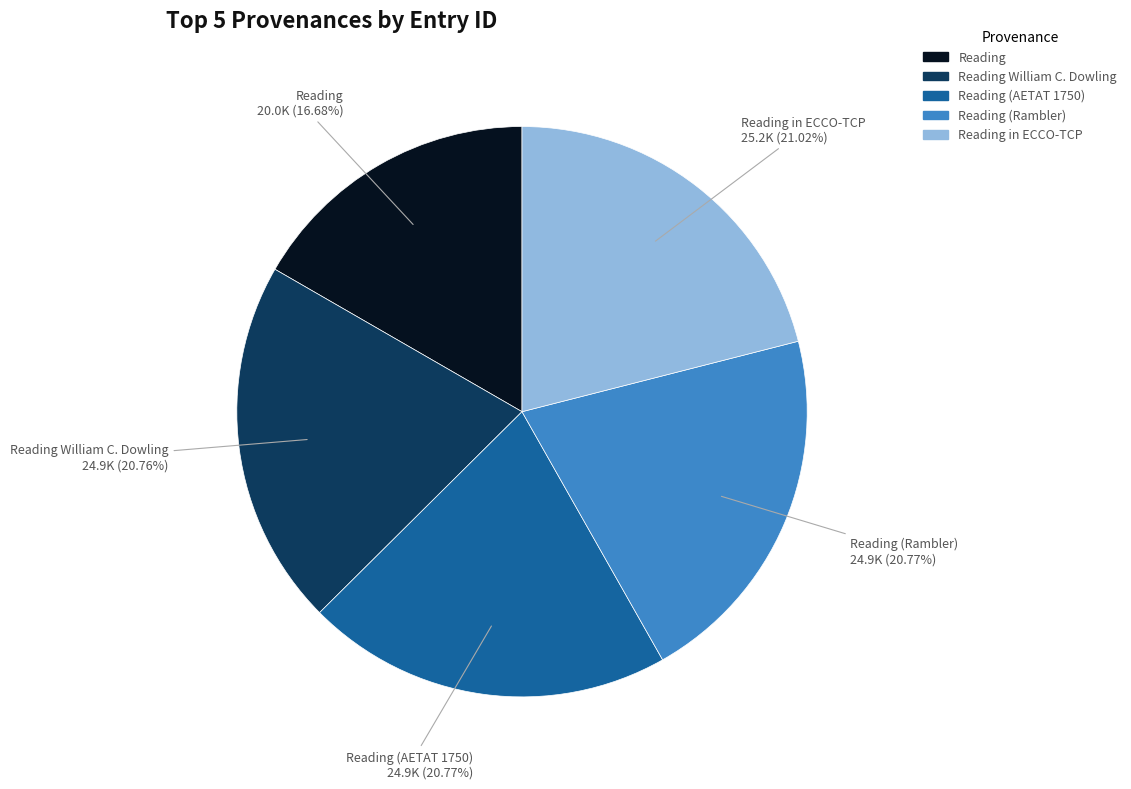

Count the number of slices in the pie.

5